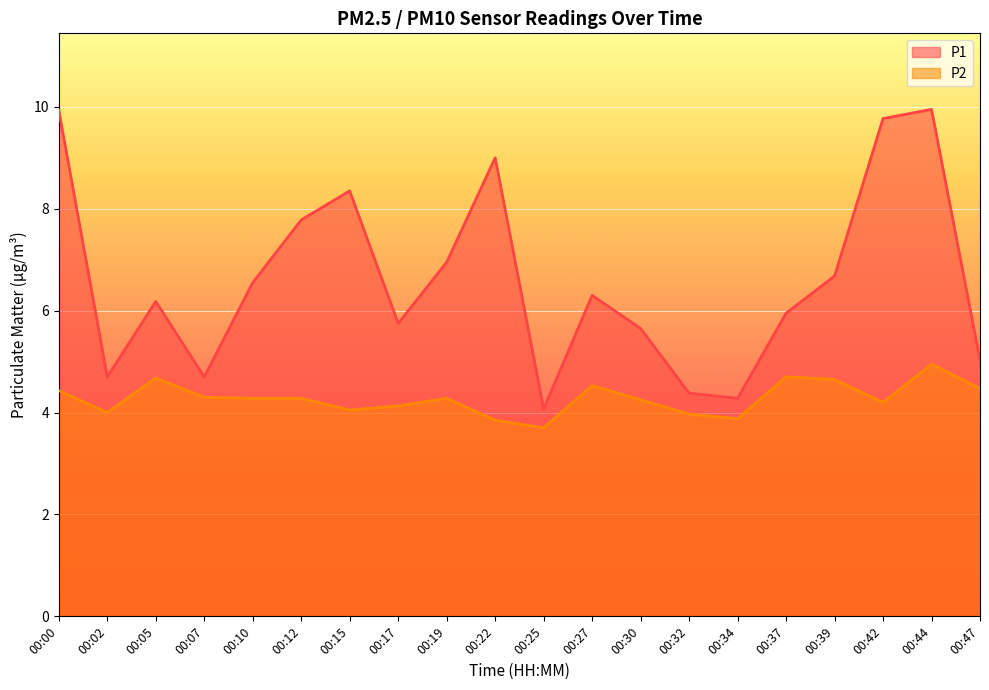

Reading left to right, transcribe all the data shown in this chart.

P1: 00:00=9.9	00:02=4.7	00:05=6.2	00:07=4.7	00:10=6.5	00:12=7.8	00:15=8.3	00:17=5.8	00:19=7.0	00:22=9.0	00:25=4.1	00:27=6.3	00:30=5.7	00:32=4.4	00:34=4.3	00:37=6.0	00:39=6.7	00:42=9.8	00:44=9.9	00:47=5.0
P2: 00:00=4.4	00:02=4.0	00:05=4.7	00:07=4.3	00:10=4.3	00:12=4.3	00:15=4.0	00:17=4.1	00:19=4.3	00:22=3.9	00:25=3.7	00:27=4.5	00:30=4.2	00:32=4.0	00:34=3.9	00:37=4.7	00:39=4.7	00:42=4.2	00:44=5.0	00:47=4.5